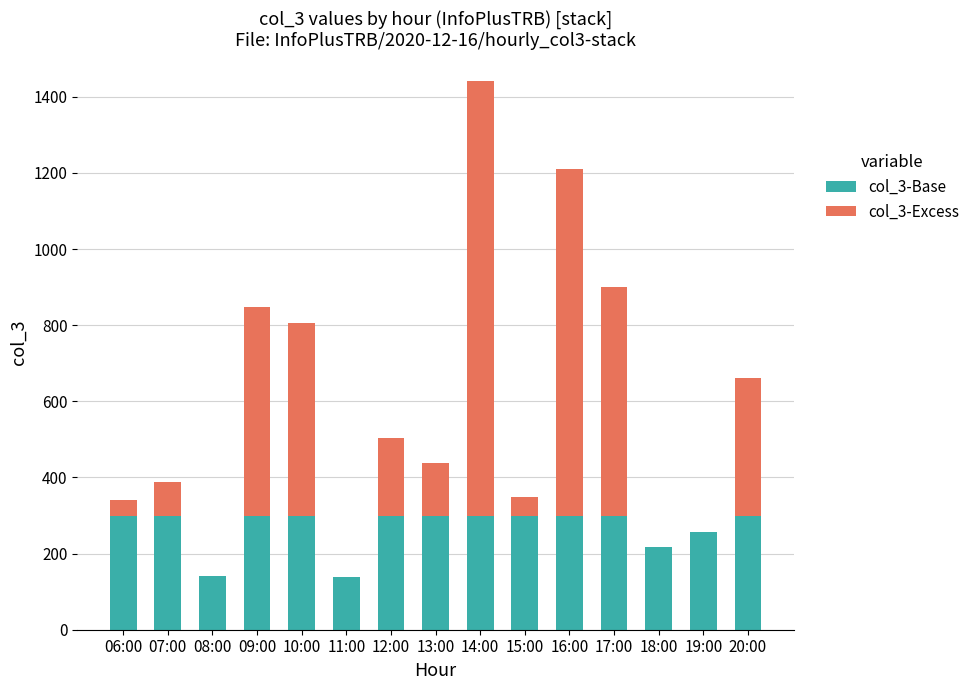

The col_3-Base series shows 83 at 15:00. True or false?

False